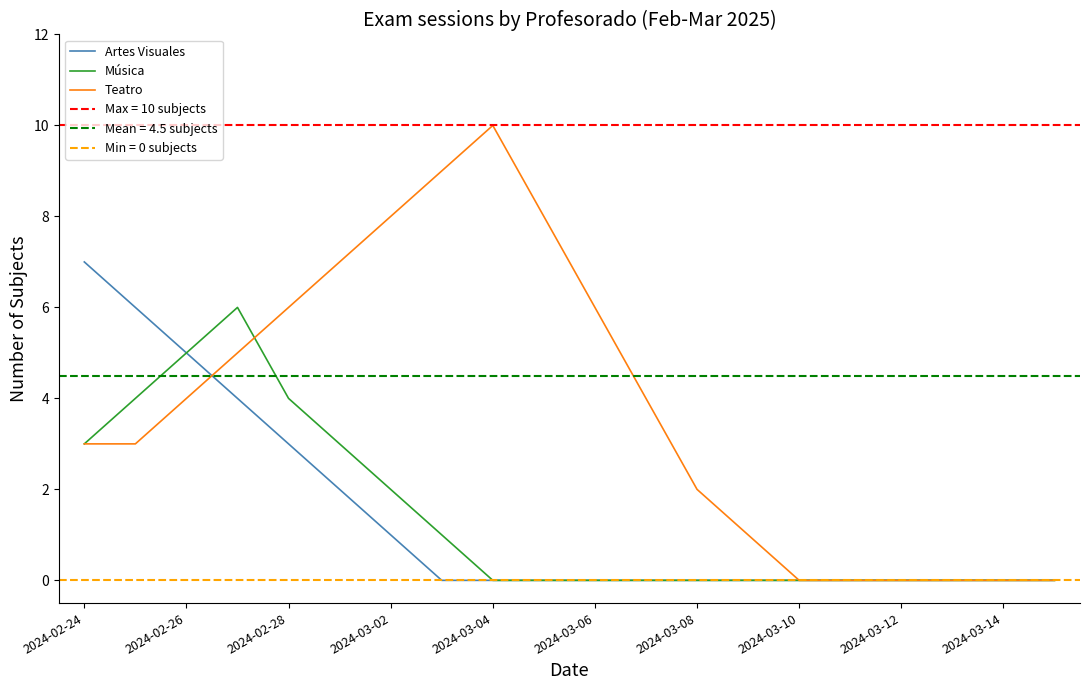

The value of Música at 2024-03-10 is 0. True or false?

True